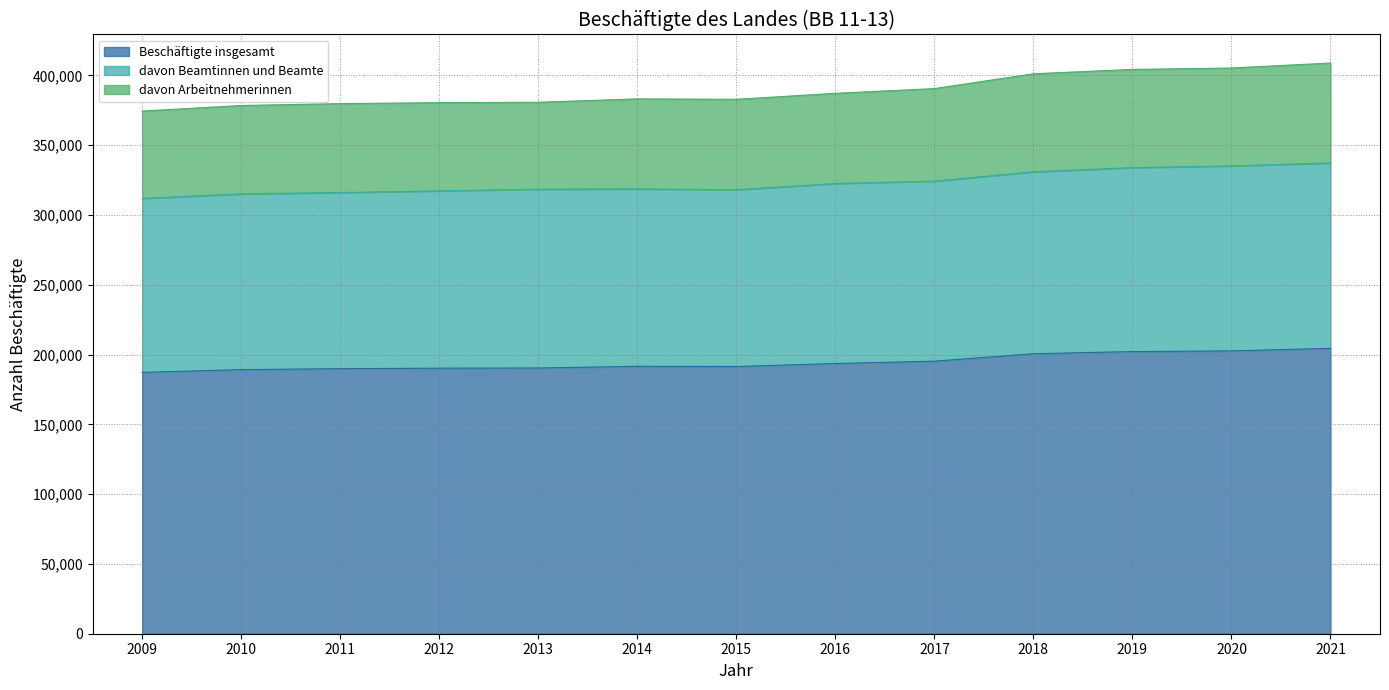

True or false: davon Beamtinnen und Beamte has a value of 318625 at 2014.

True